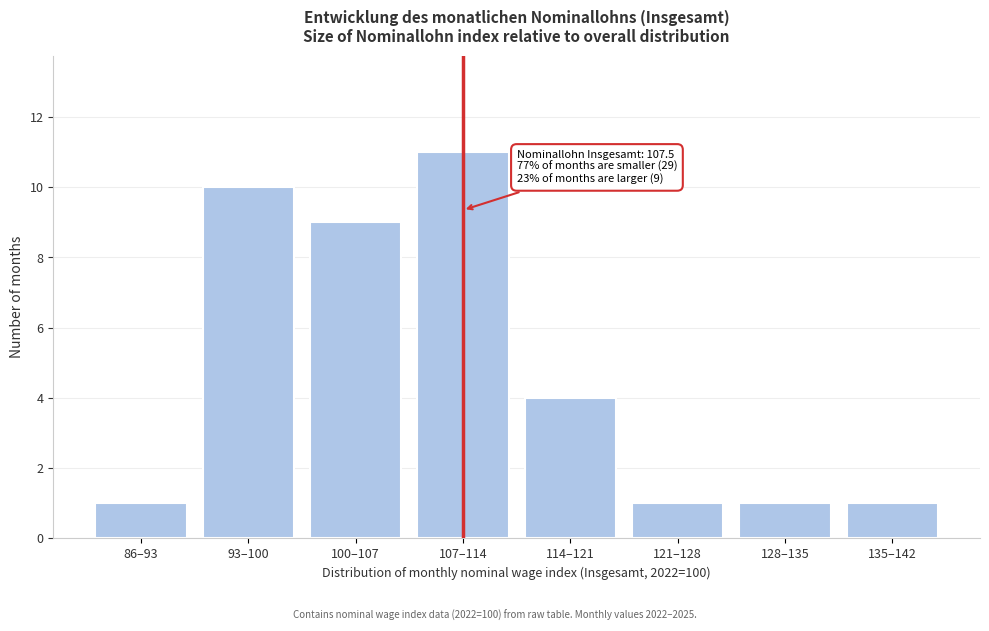

Reading left to right, transcribe all the data shown in this chart.

1	10	9	11	4	1	1	1